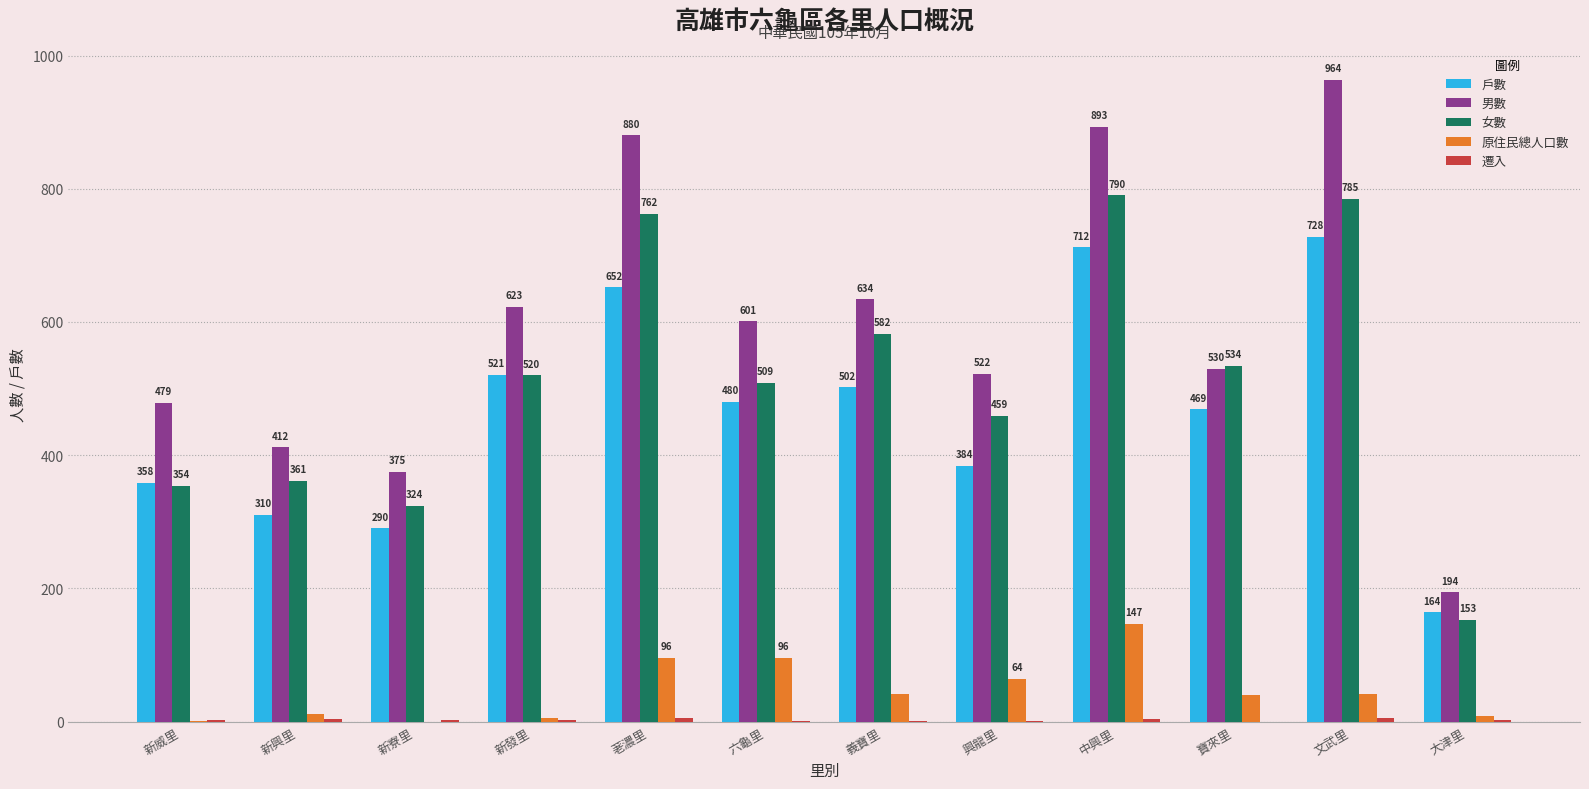

True or false: 男數 has a value of 194 at 大津里.

True